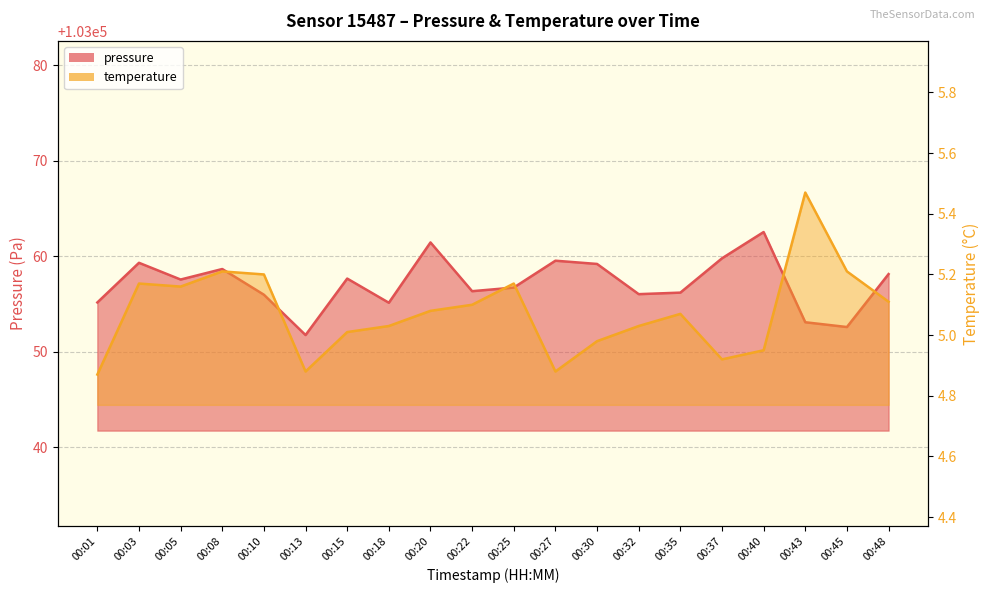

What is the difference between the maximum and minimum values in the temperature series?

0.6